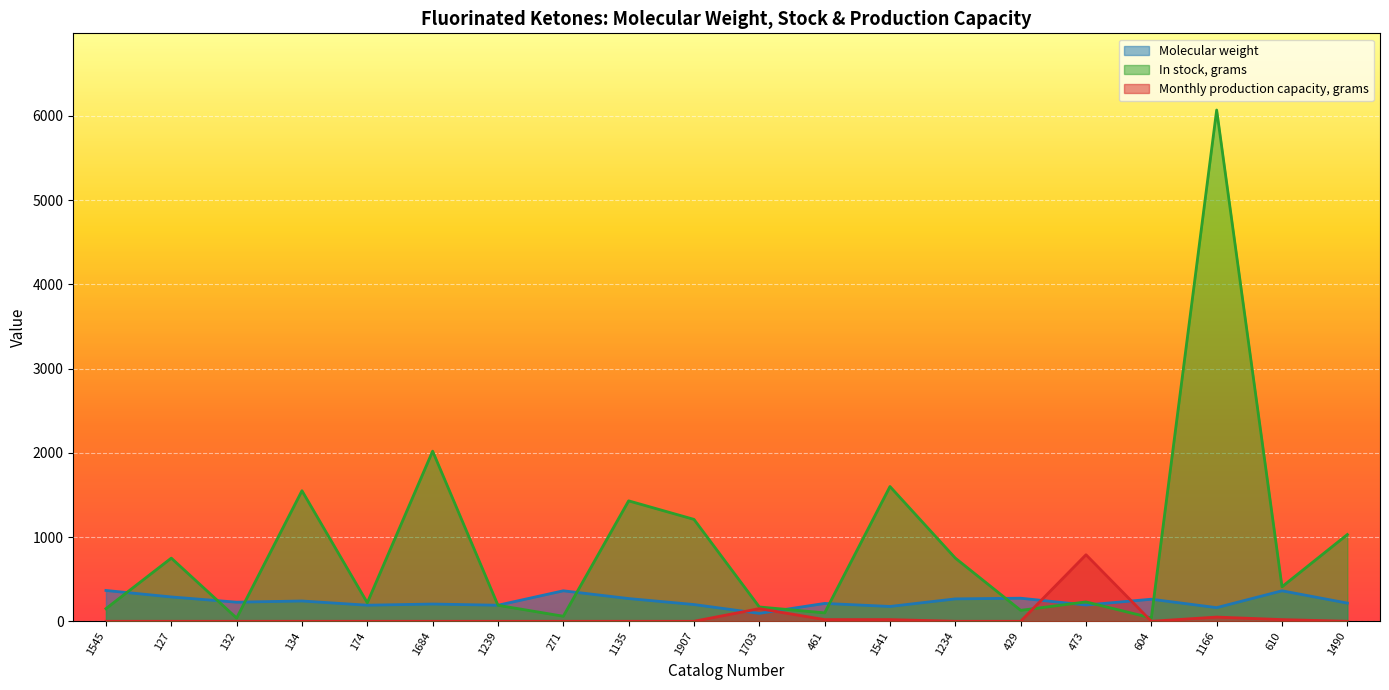

How many lines are shown in the chart?

3